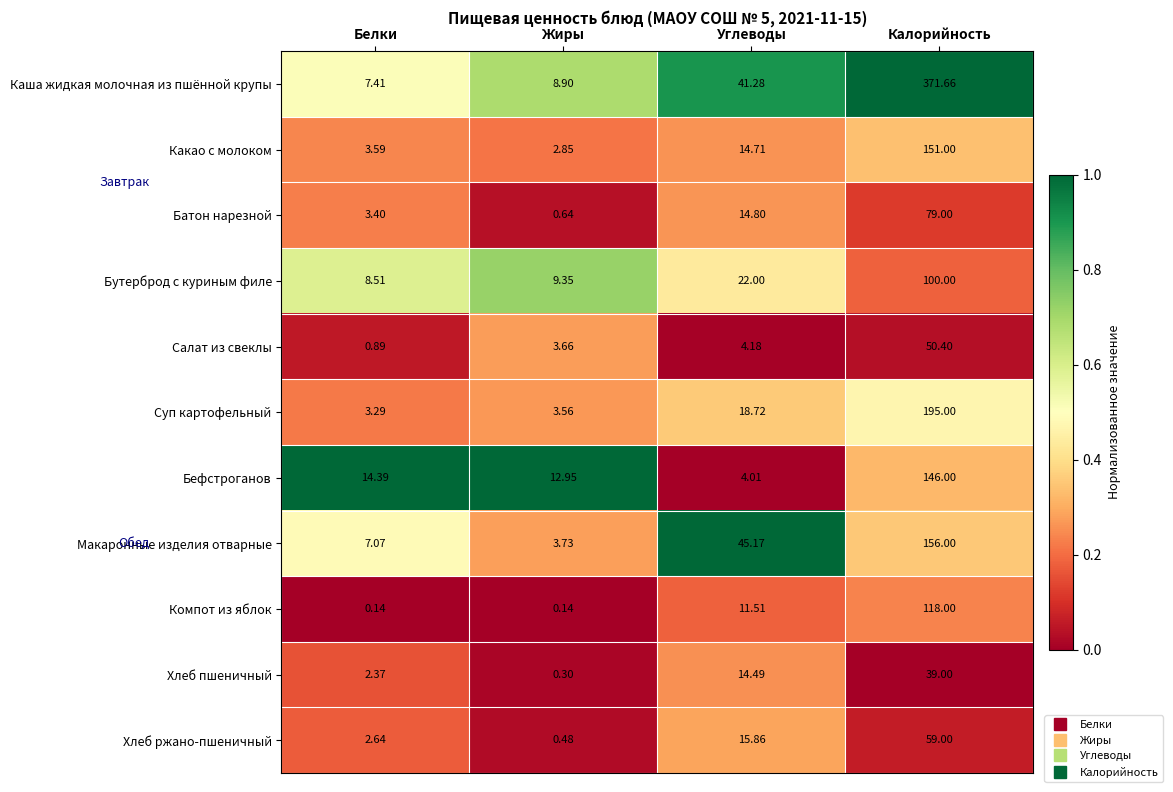

Rank the categories by Макаронные изделия отварные value from lowest to highest.

Жиры, Белки, Углеводы, Калорийность